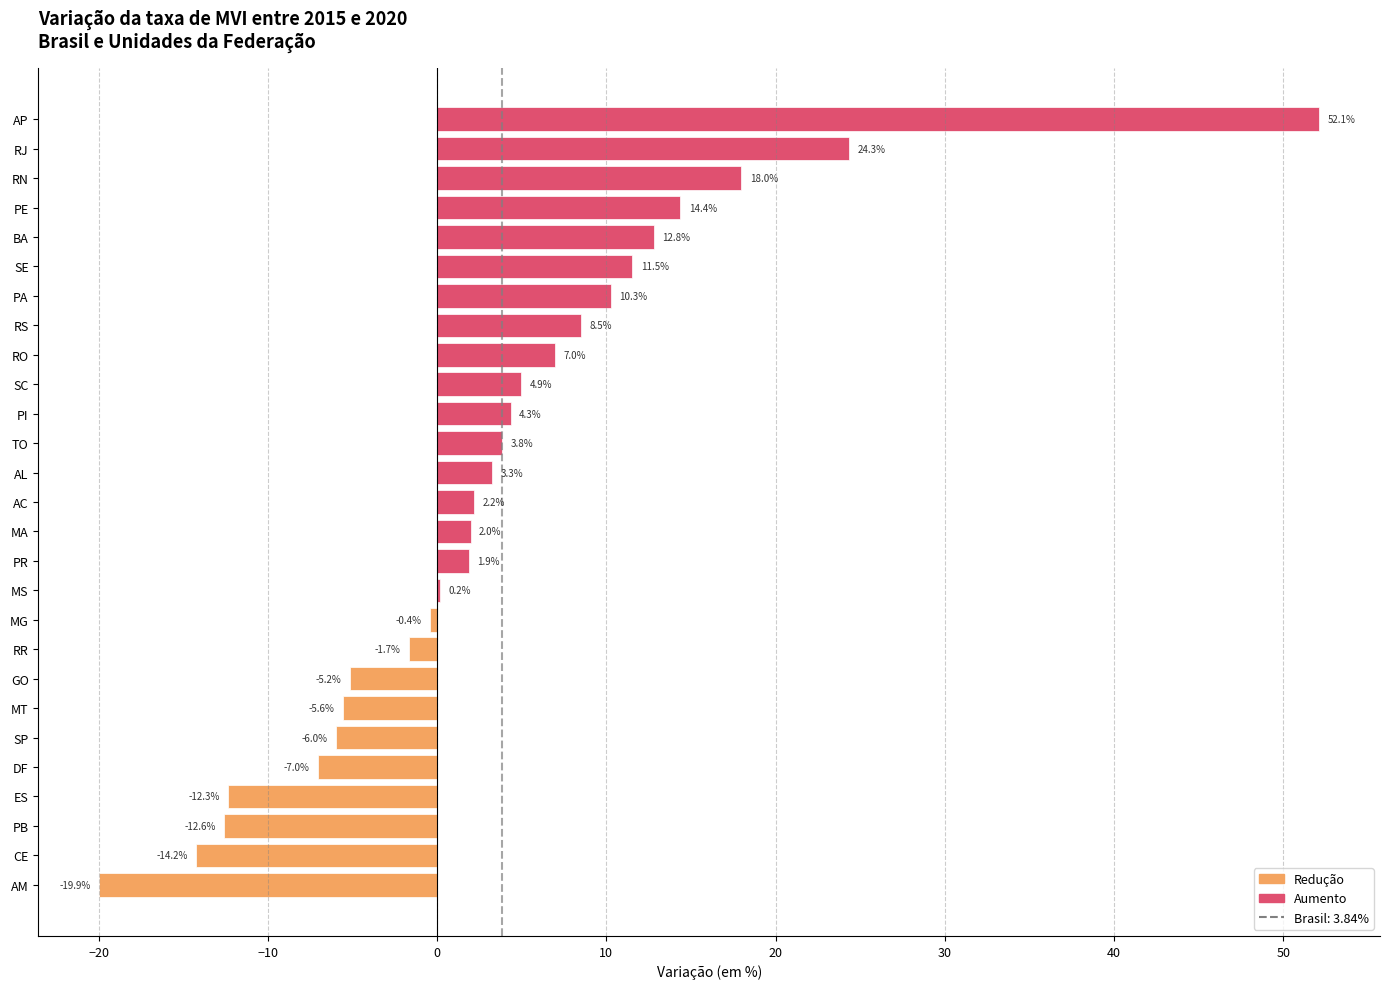

What is the average value?

3.6